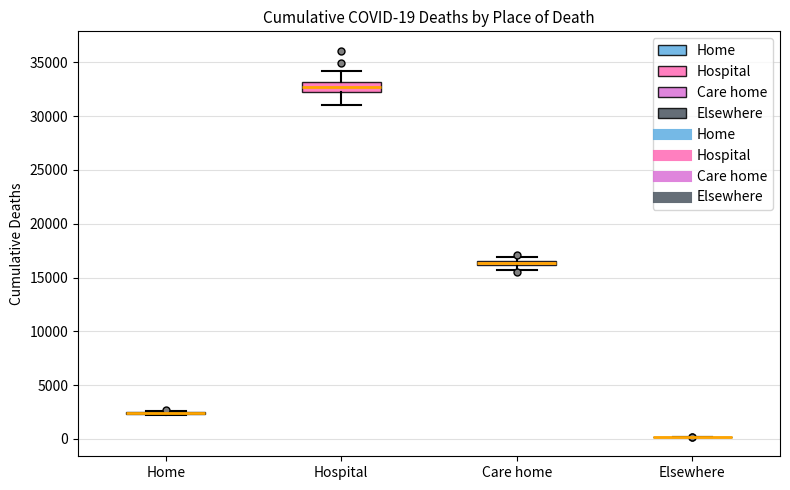

Comparing the boxes themselves (not the whiskers), which one is the tallest?

Hospital